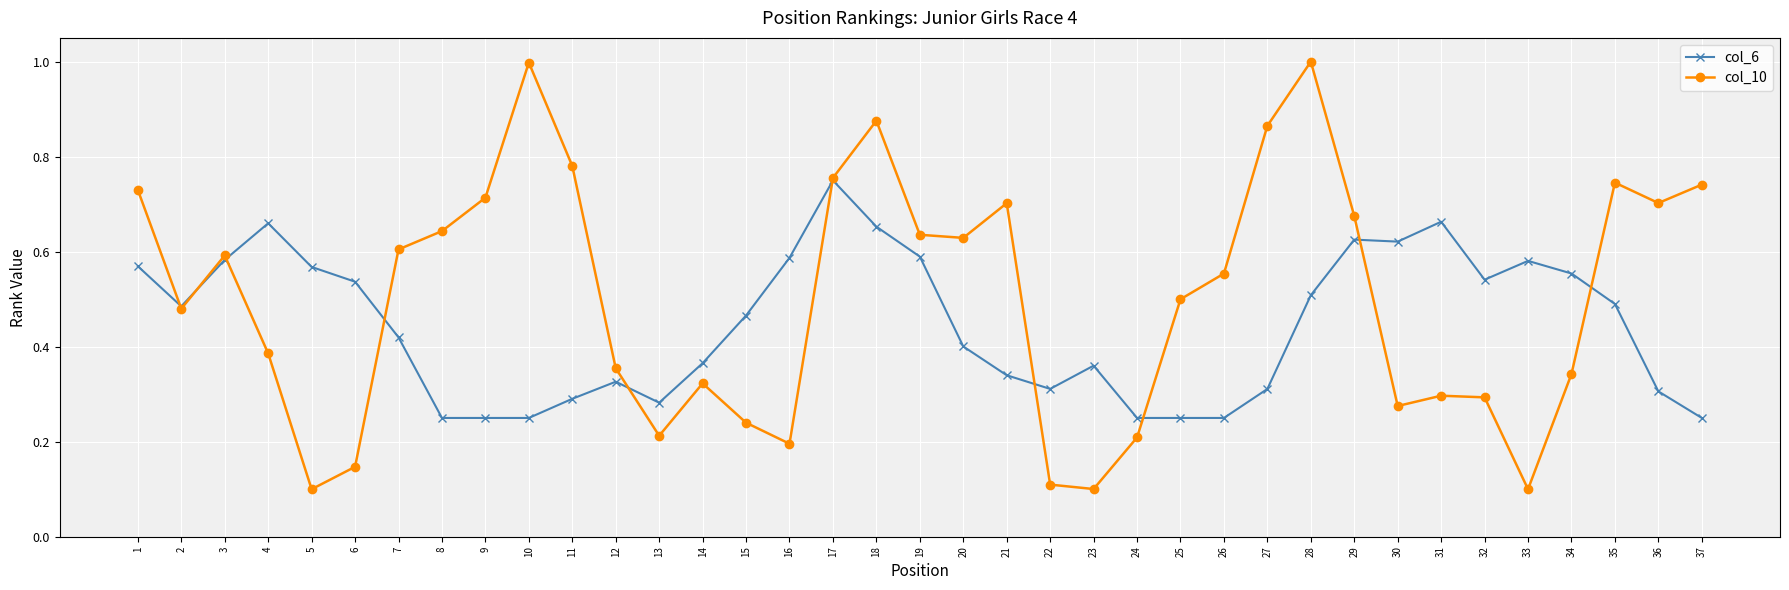

Between 11 and 32, which series saw the biggest shift?

col_10